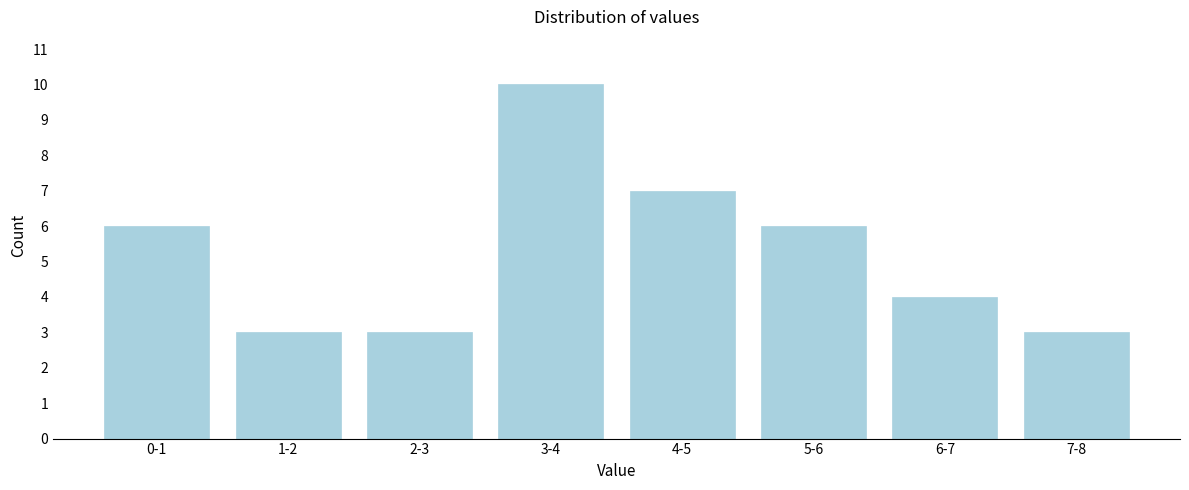

Reading left to right, extract all data points from this chart.

0-1=6	1-2=3	2-3=3	3-4=10	4-5=7	5-6=6	6-7=4	7-8=3